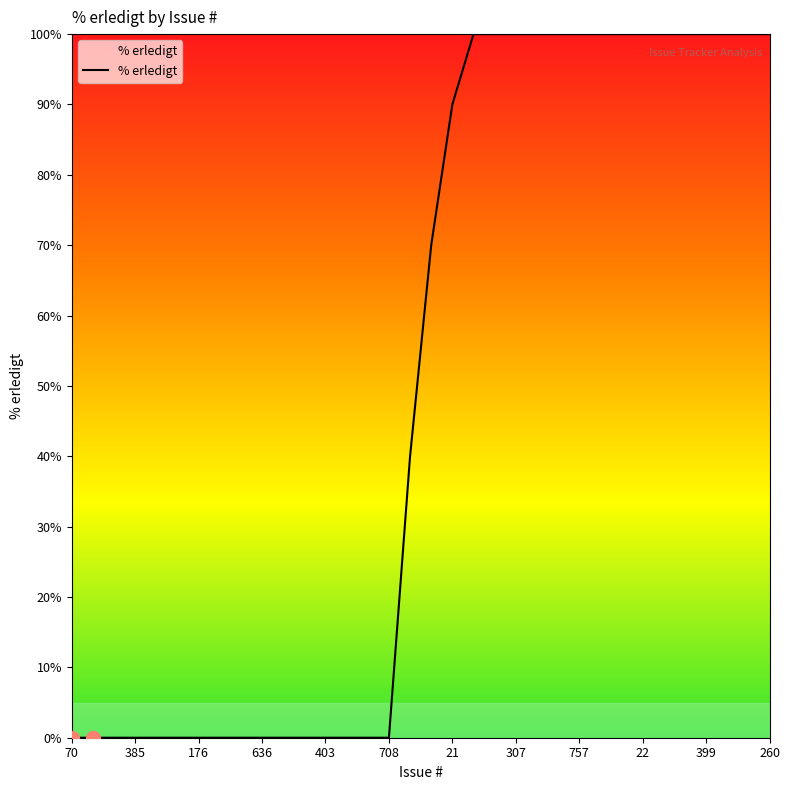

What is the difference between the maximum and second lowest values?

100